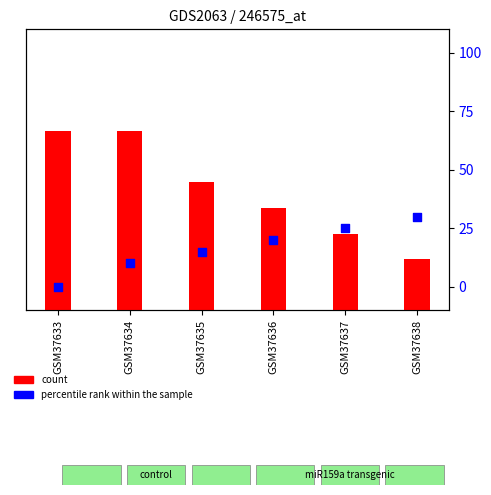

Which series reaches the minimum Y coordinate?

percentile rank within the sample